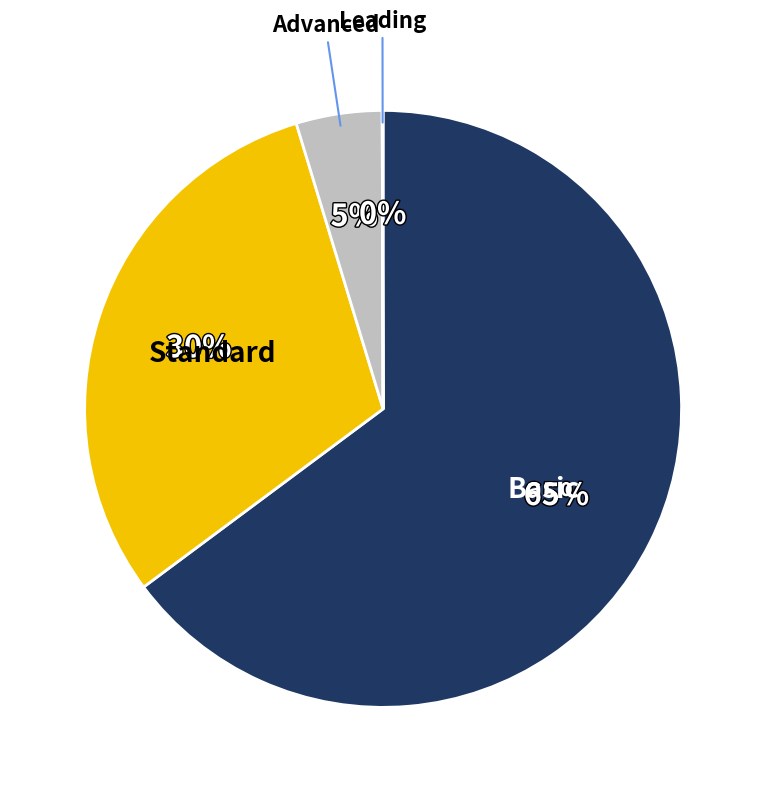

True or false: Advanced accounts for 5% of the total.

True